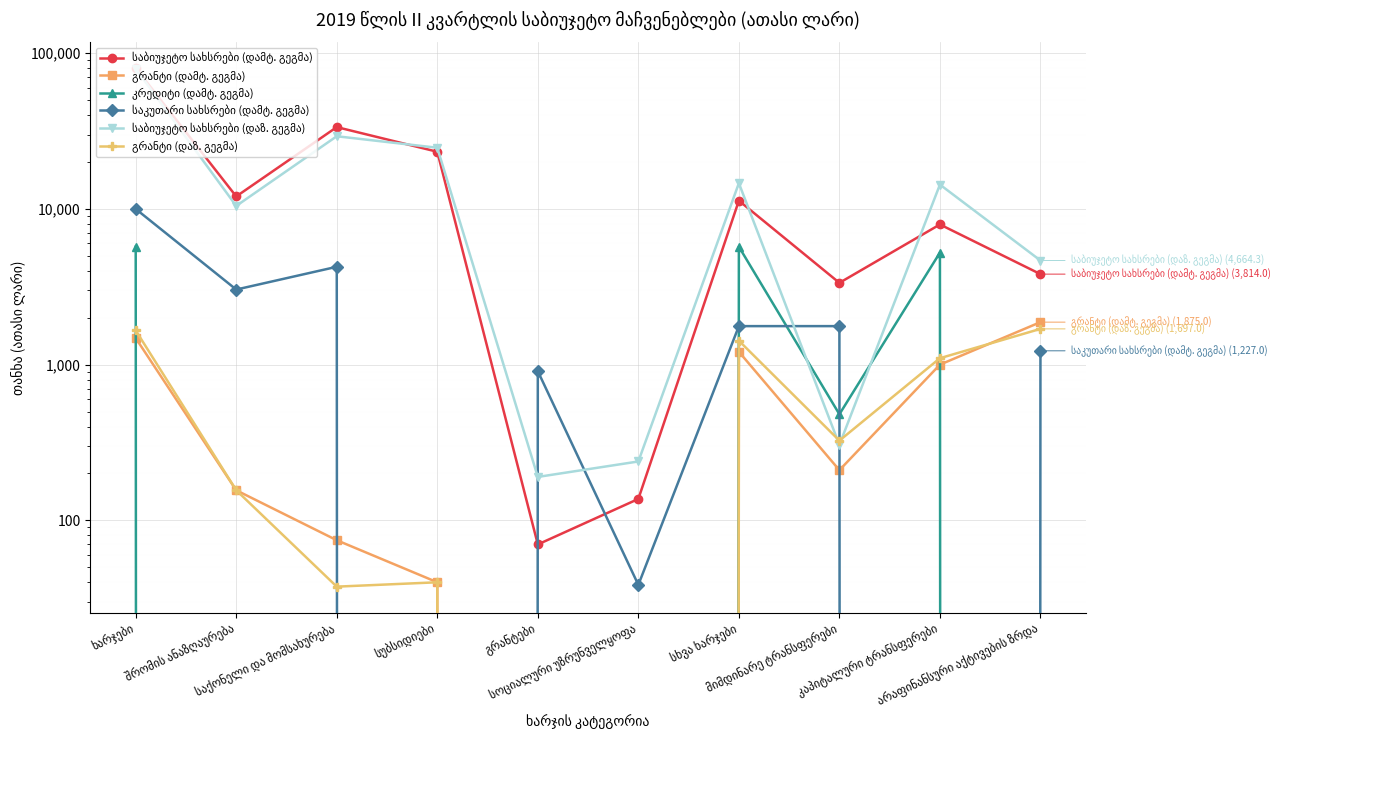

Does the chart display data point markers on the line(s)?

Yes